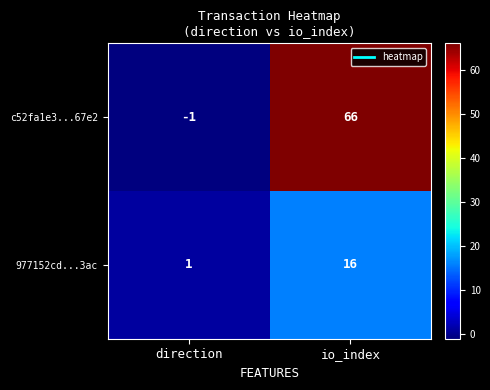

Rank the series at direction from lowest to highest value.

c52fa1e3...67e2, 977152cd...3ac